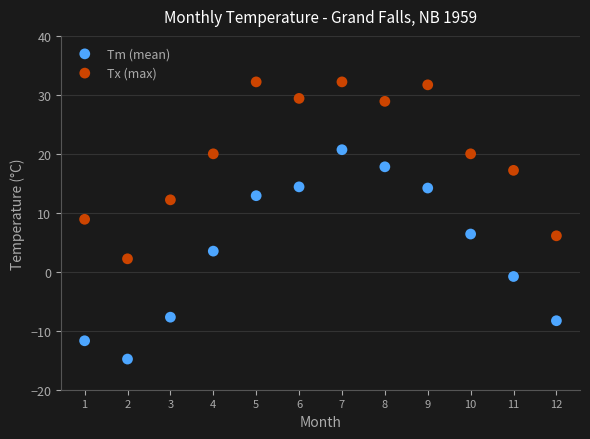

Which series has the widest spread of Y values?

Tm (mean)